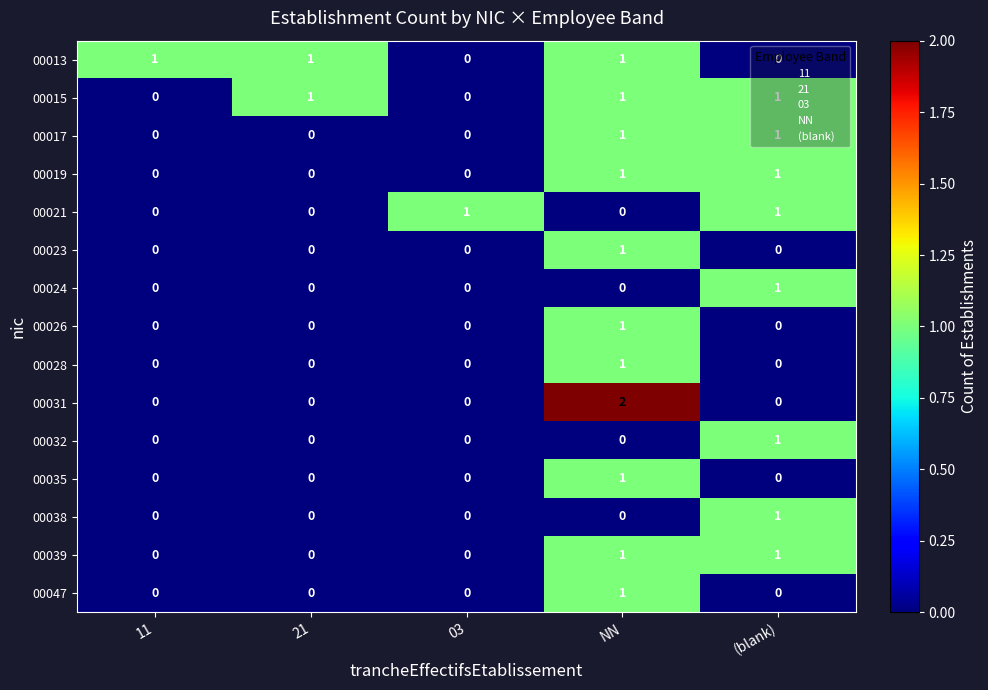

Which series has the largest range (max minus min)?

00031